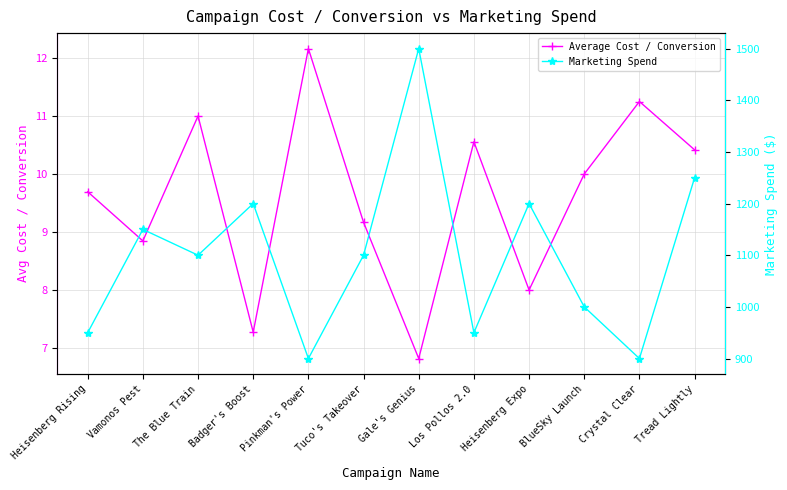

Rank the categories by Average Cost / Conversion value from lowest to highest.

Gale's Genius, Badger's Boost, Heisenberg Expo, Vamonos Pest, Tuco's Takeover, Heisenberg Rising, BlueSky Launch, Tread Lightly, Los Pollos 2.0, The Blue Train, Crystal Clear, Pinkman's Power